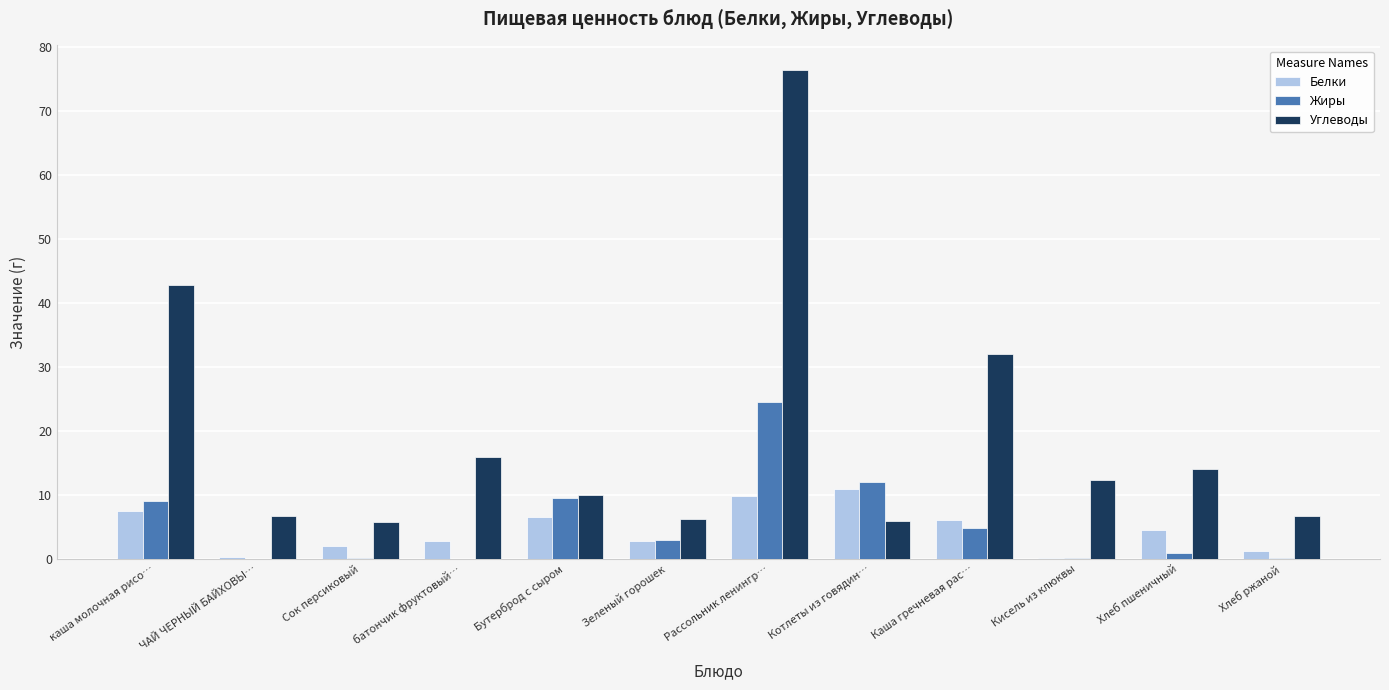

What is the sum of the Белки values at каша молочная рисо… and Каша гречневая рас…?

13.7